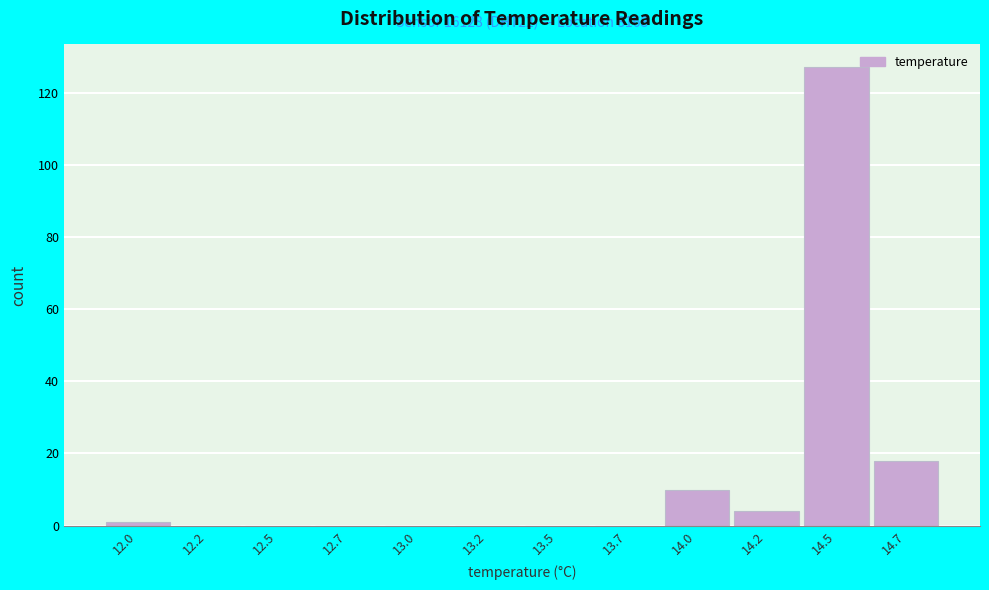

Over which range of the x-axis is the bar tallest?

14.35 to 14.60